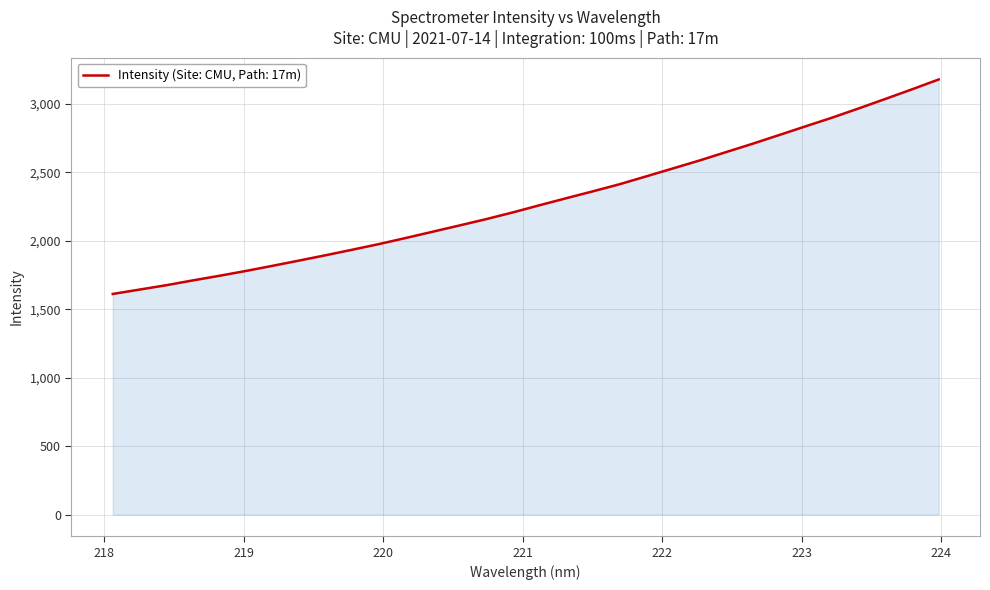

What is the minimum value shown in the chart?

1611.7